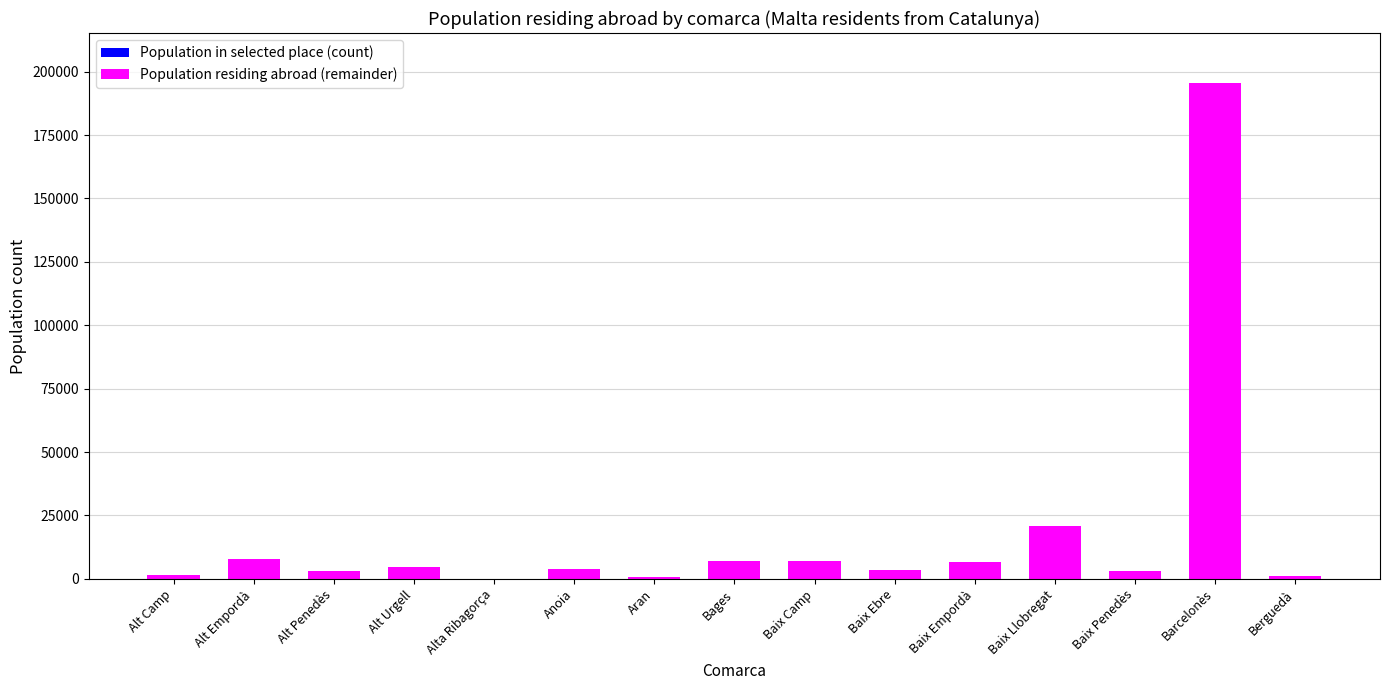

At which category is the sum across all series the highest?

Barcelonès